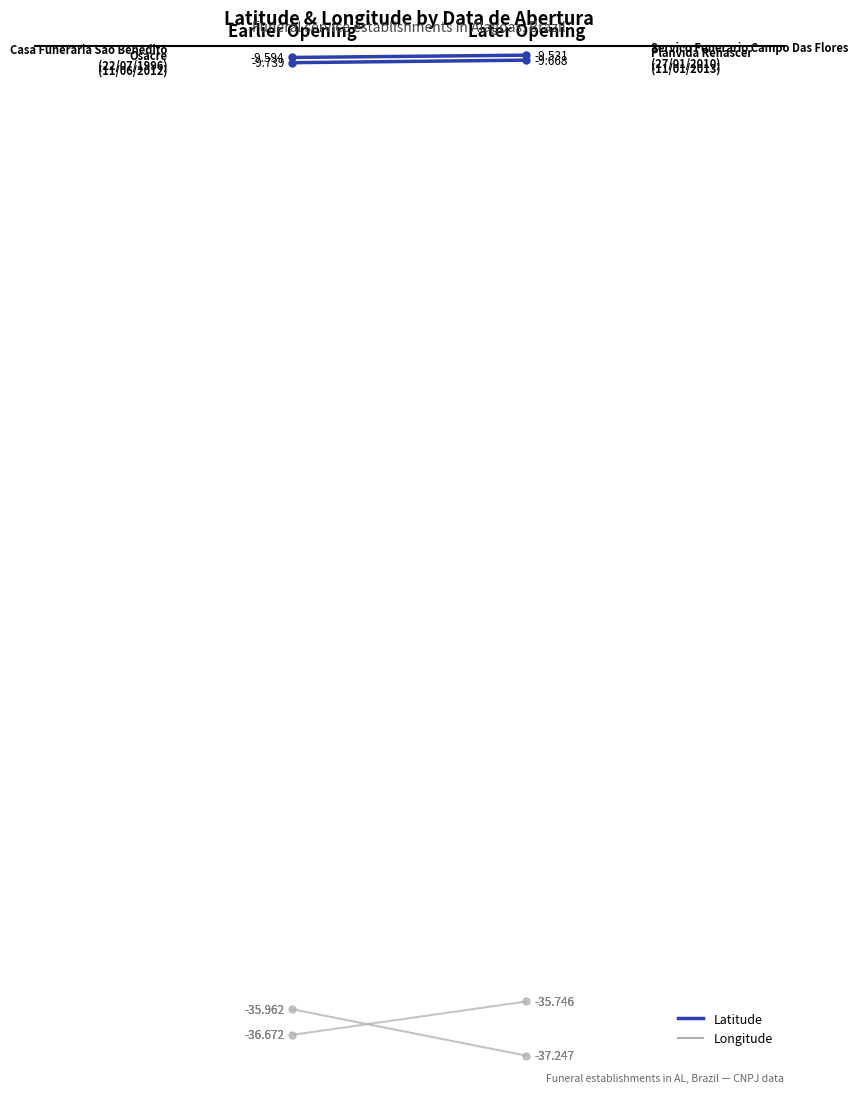

At which category does the chart reach its minimum across all series?

27/01/2010